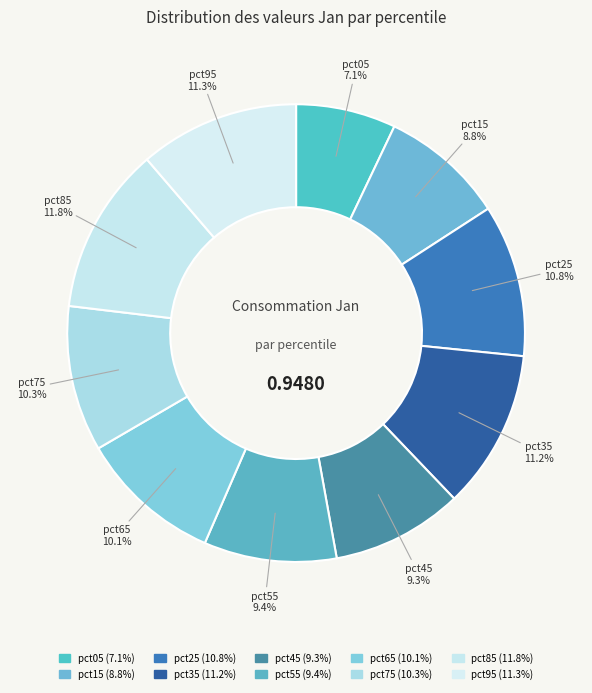

How many segments does this pie chart have?

10